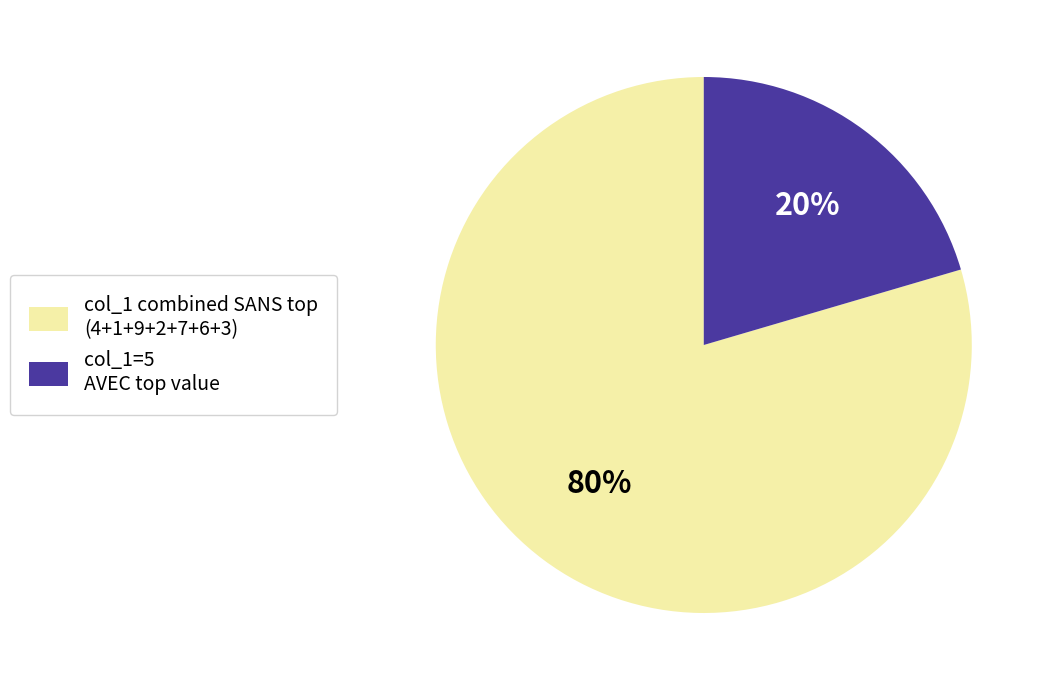

Which slice is the largest?

col_1 combined SANS top (4+1+9+2+7+6+3)